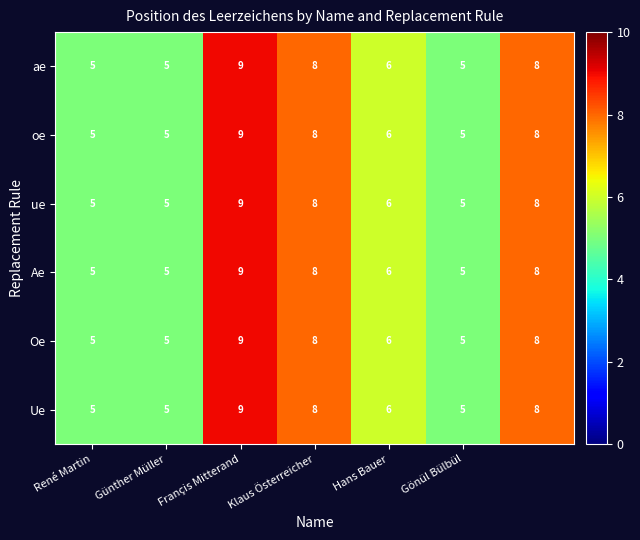

What is the minimum value shown in the chart?

5